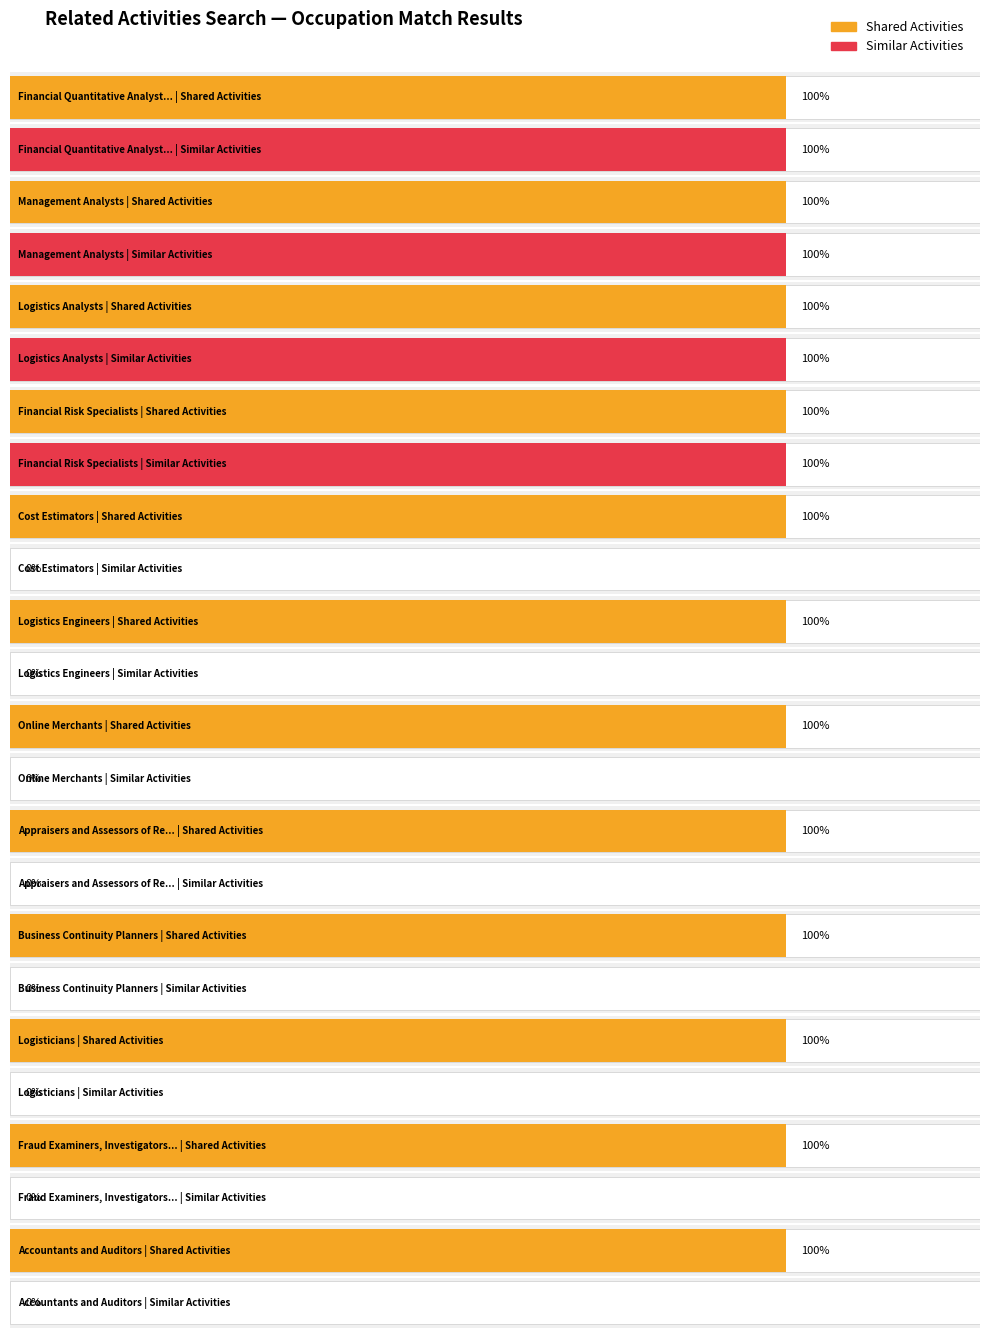

The value of Shared Activities at Business Continuity Planners is 0. True or false?

False